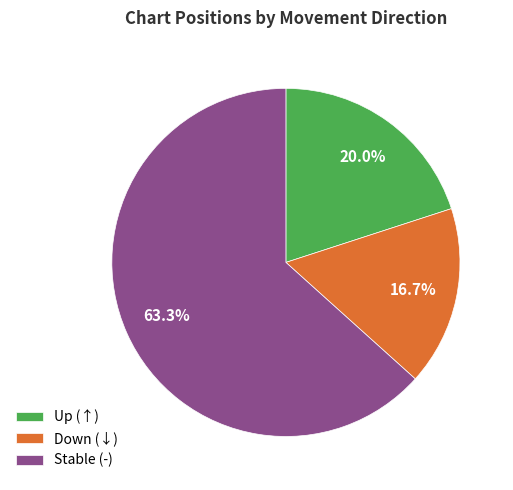

Rank the categories by value from highest to lowest.

Stable (-), Up (↑), Down (↓)